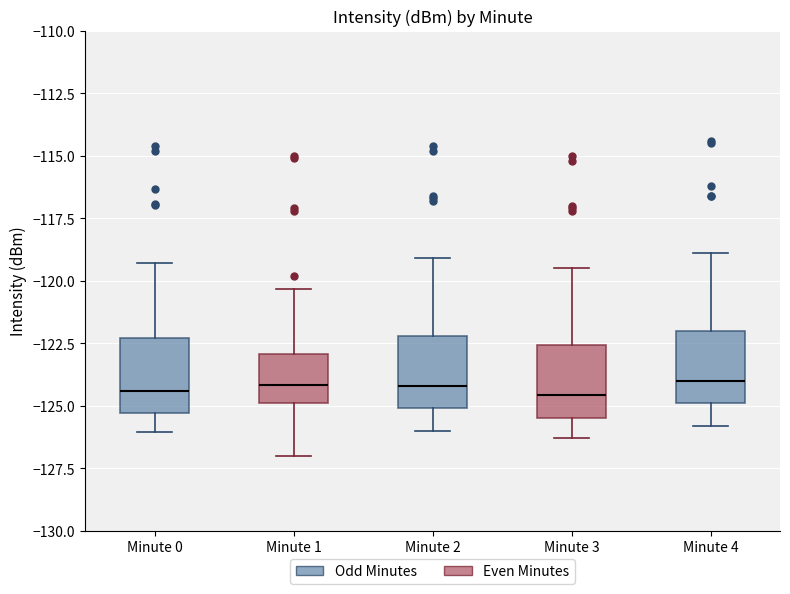

Reading left to right, transcribe this box plot: for each box, give where its median line is, the range the box spans, and where its two whiskers end, as read against the y-axis. The values are not printed on the chart, so give them approximately, as read against the axis.

Minute 0: median -124.5, box -125.5 to -122.5, whiskers -126.0 to -119.5
Minute 1: median -124.0, box -125.0 to -123.0, whiskers -127.0 to -120.5
Minute 2: median -124.0, box -125.0 to -122.0, whiskers -126.0 to -119.0
Minute 3: median -124.5, box -125.5 to -122.5, whiskers -126.5 to -119.5
Minute 4: median -124.0, box -125.0 to -122.0, whiskers -126.0 to -119.0